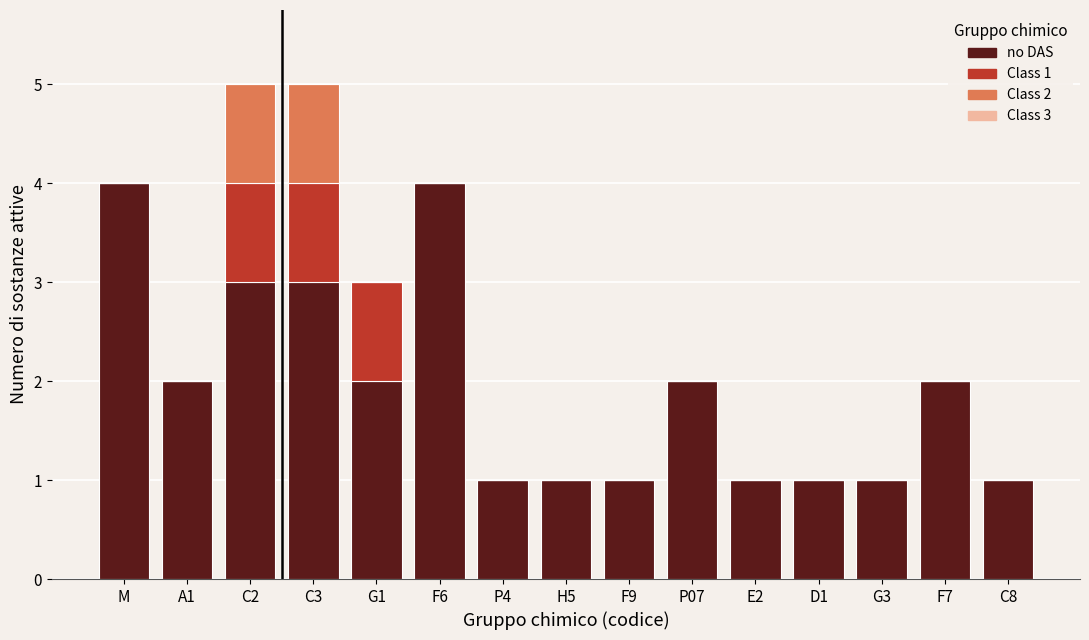

Is it true that no DAS equals 2 at P07?

True